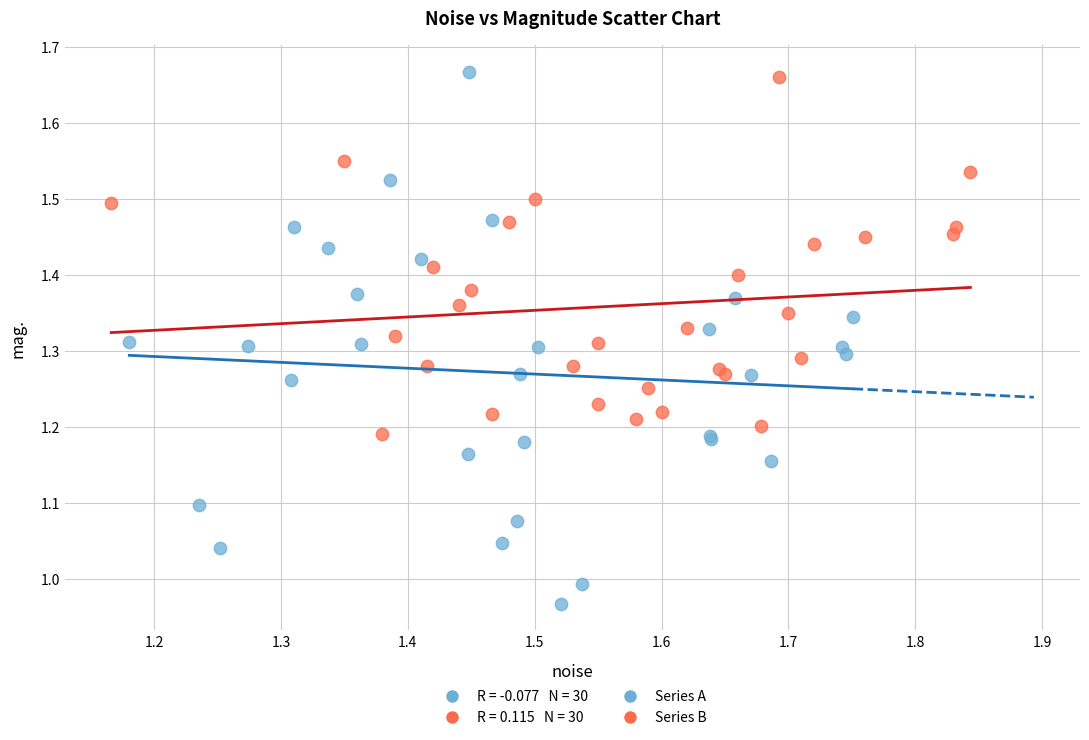

Which series has the largest Y range (max minus min)?

Series A